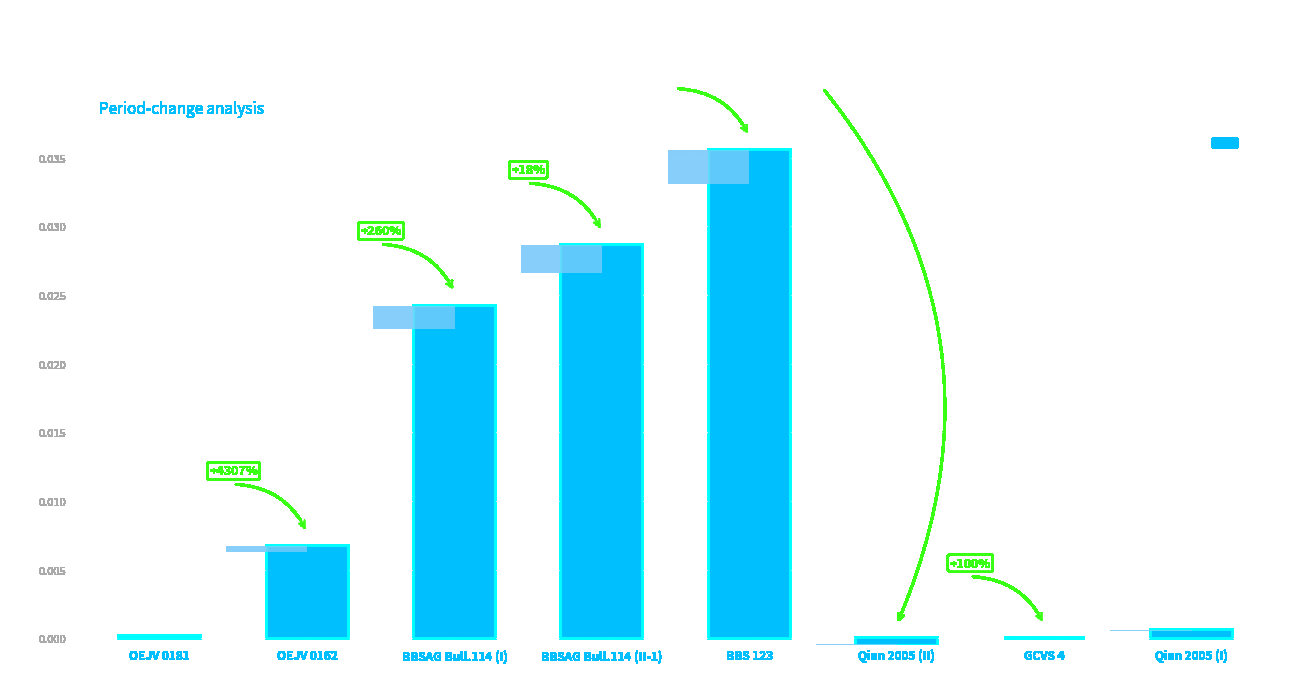

What is the label of the 7th bar from the left?

GCVS 4